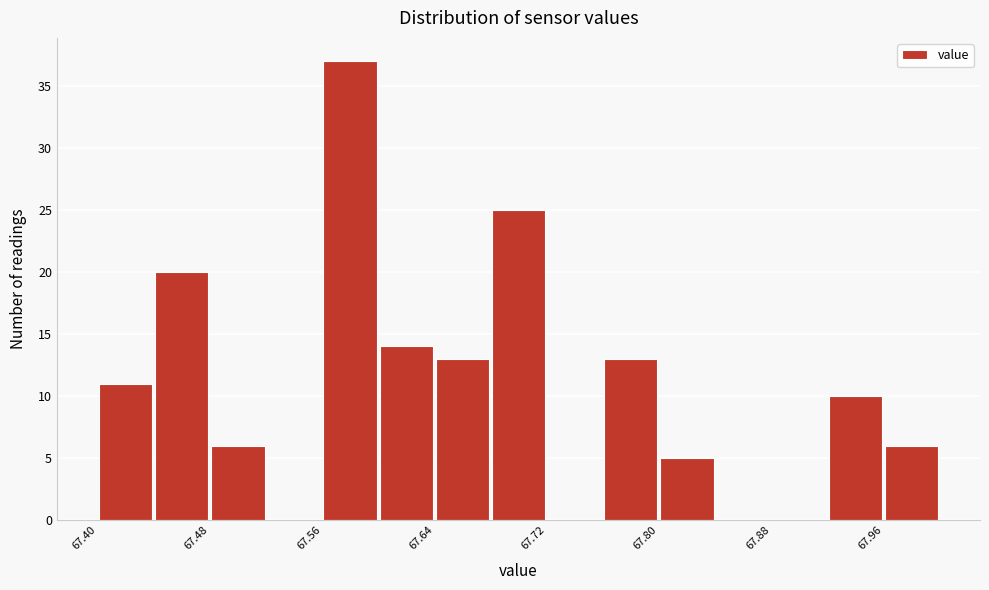

Reading left to right, transcribe this chart: for each bar, give the range it covers on the x-axis and its height. The values are not printed on the chart, so give them approximately, as read against the axis.

67.40 to 67.44: 11
67.44 to 67.48: 20
67.48 to 67.52: 6
67.52 to 67.56: 0
67.56 to 67.60: 37
67.60 to 67.64: 14
67.64 to 67.68: 13
67.68 to 67.72: 25
67.72 to 67.76: 0
67.76 to 67.80: 13
67.80 to 67.84: 5
67.84 to 67.88: 0
67.88 to 67.92: 0
67.92 to 67.96: 10
67.96 to 68.00: 6